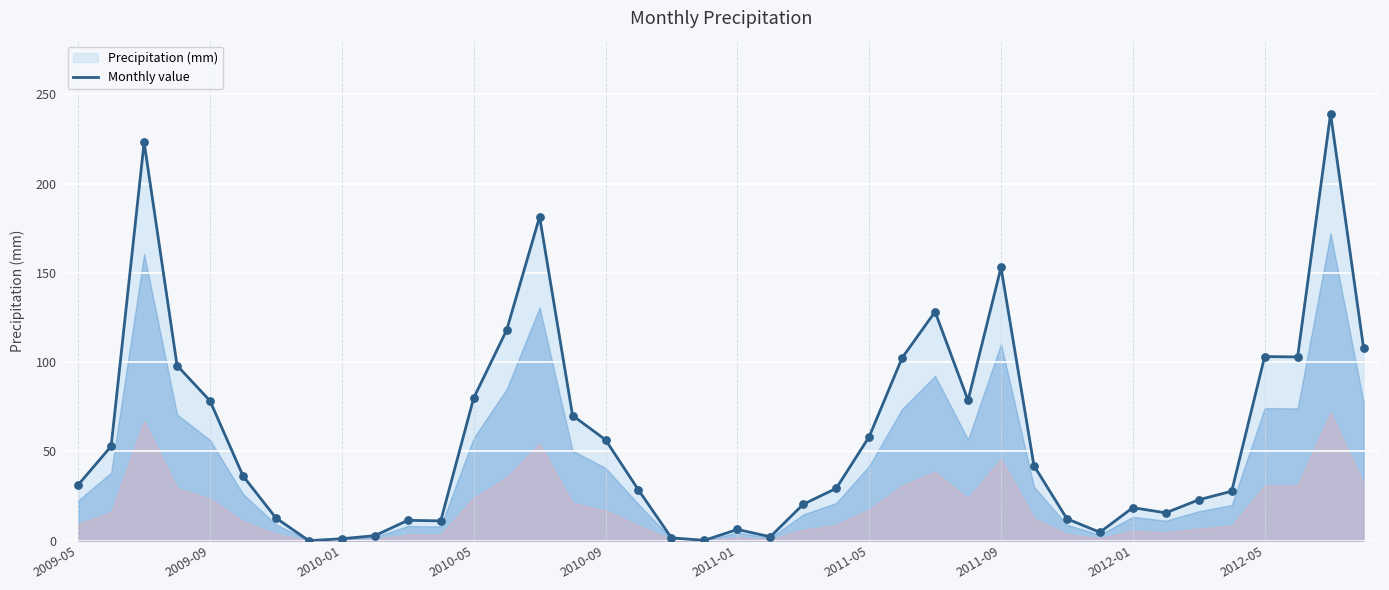

What is the difference between the maximum and minimum values?

239.1